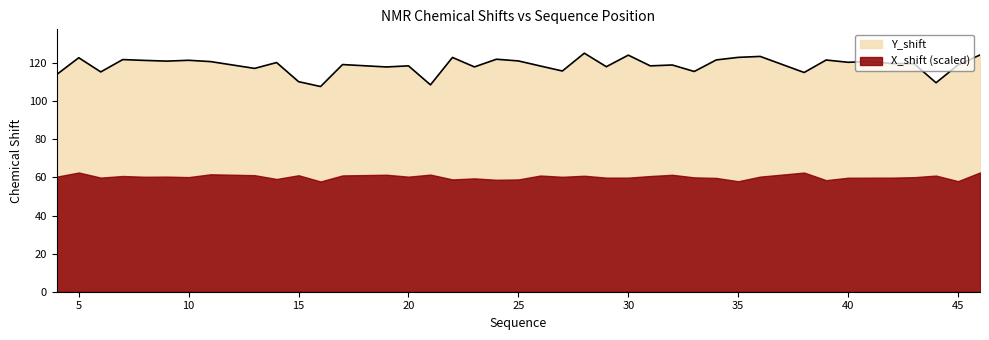

True or false: Y_shift and X_shift (scaled) cross at least once.

False